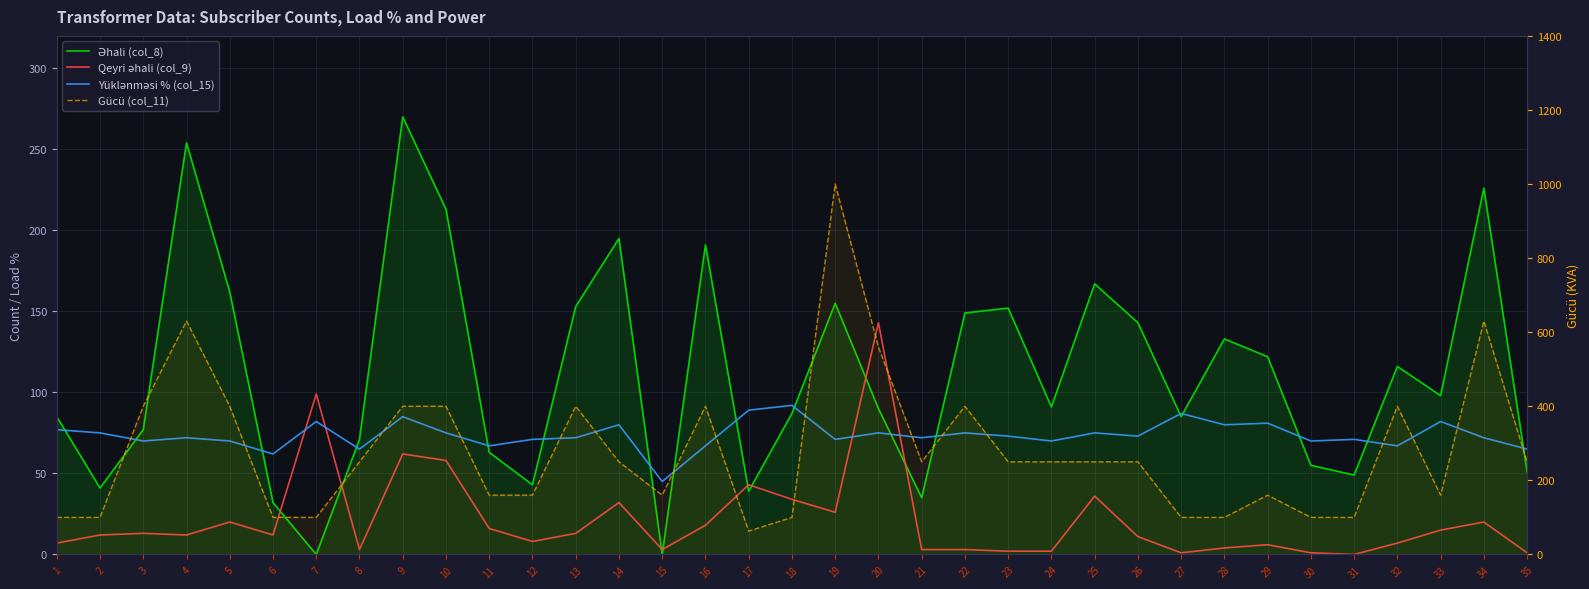

Reading left to right, list all the values displayed in this chart.

Əhali (col_8): 1=85	2=41	3=77	4=254	5=162	6=32	7=0	8=71	9=270	10=213	11=63	12=43	13=153	14=195	15=0	16=191	17=39	18=87	19=155	20=90	21=35	22=149	23=152	24=91	25=167	26=143	27=85	28=133	29=122	30=55	31=49	32=116	33=98	34=226	35=51
Qeyri əhali (col_9): 1=7	2=12	3=13	4=12	5=20	6=12	7=99	8=3	9=62	10=58	11=16	12=8	13=13	14=32	15=3	16=18	17=43	18=34	19=26	20=143	21=3	22=3	23=2	24=2	25=36	26=11	27=1	28=4	29=6	30=1	31=0	32=7	33=15	34=20	35=1
Yüklənməsi % (col_15): 1=77	2=75	3=70	4=72	5=70	6=62	7=82	8=65	9=85	10=75	11=67	12=71	13=72	14=80	15=45	16=67	17=89	18=92	19=71	20=75	21=72	22=75	23=73	24=70	25=75	26=73	27=87	28=80	29=81	30=70	31=71	32=67	33=82	34=72	35=65
Gücü (col_11): 1=100	2=100	3=400	4=630	5=400	6=100	7=100	8=250	9=400	10=400	11=160	12=160	13=400	14=250	15=160	16=400	17=63	18=100	19=1000	20=560	21=250	22=400	23=250	24=250	25=250	26=250	27=100	28=100	29=160	30=100	31=100	32=400	33=160	34=630	35=250